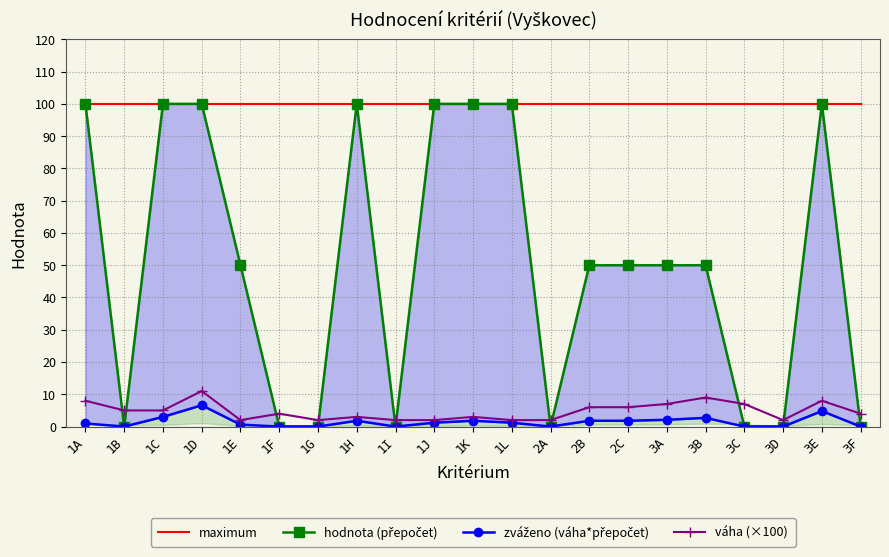

Reading right to left, extract all data points from this chart.

maximum: 100.0	100.0	100.0	100.0	100.0	100.0	100.0	100.0	100.0	100.0	100.0	100.0	100.0	100.0	100.0	100.0	100.0	100.0	100.0	100.0	100.0
hodnota (přepočet): 0.0	100.0	0.0	0.0	50.0	50.0	50.0	50.0	0.0	100.0	100.0	100.0	0.0	100.0	0.0	0.0	50.0	100.0	100.0	0.0	100.0
zváženo (váha*přepočet): 0.0	4.8	0.0	0.0	2.7	2.1	1.8	1.8	0.0	1.2	1.8	1.2	0.0	1.8	0.0	0.0	0.6	6.6	3.0	0.0	1.0
váha (×100): 4.0	8.0	2.0	7.0	9.0	7.0	6.0	6.0	2.0	2.0	3.0	2.0	2.0	3.0	2.0	4.0	2.0	11.0	5.0	5.0	8.0